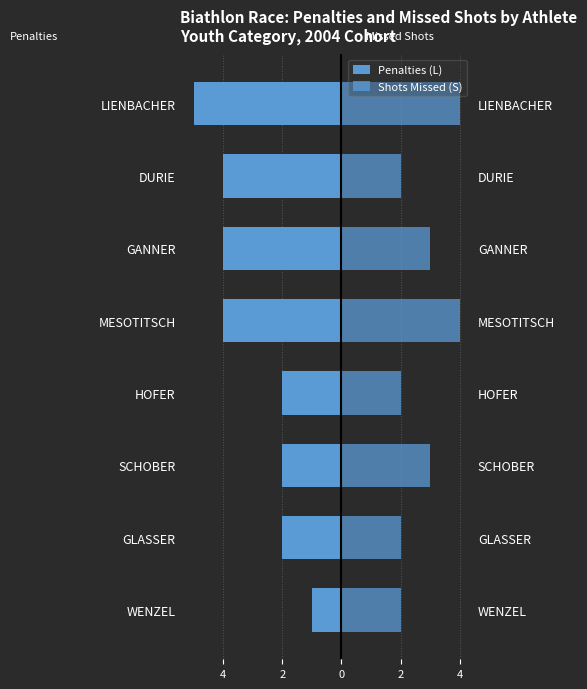

At how many categories does at least one series exceed 1?

8